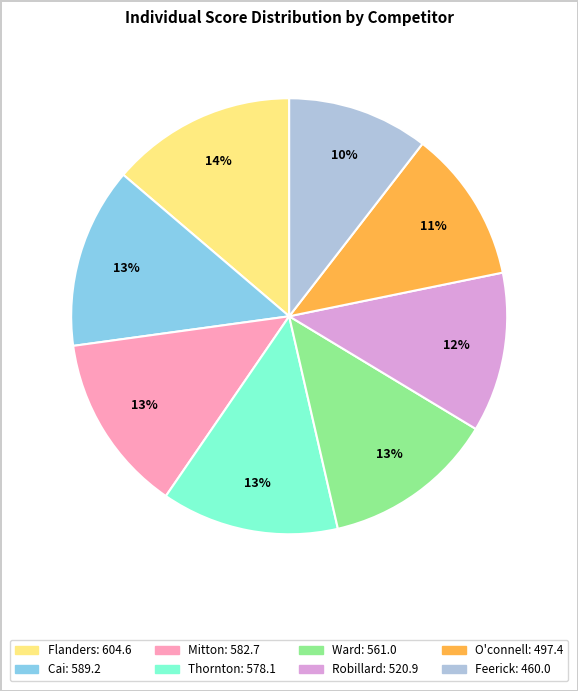

Is it true that Thornton is 24% of the pie?

False